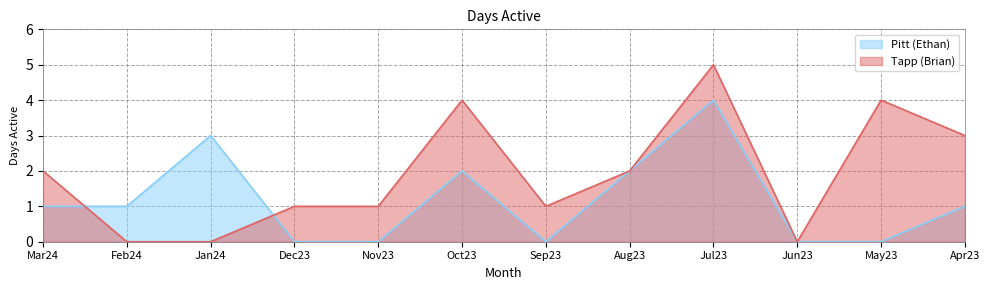

Reading right to left, transcribe all the data shown in this chart.

Pitt (Ethan): 1	0	0	4	2	0	2	0	0	3	1	1
Tapp (Brian): 3	4	0	5	2	1	4	1	1	0	0	2